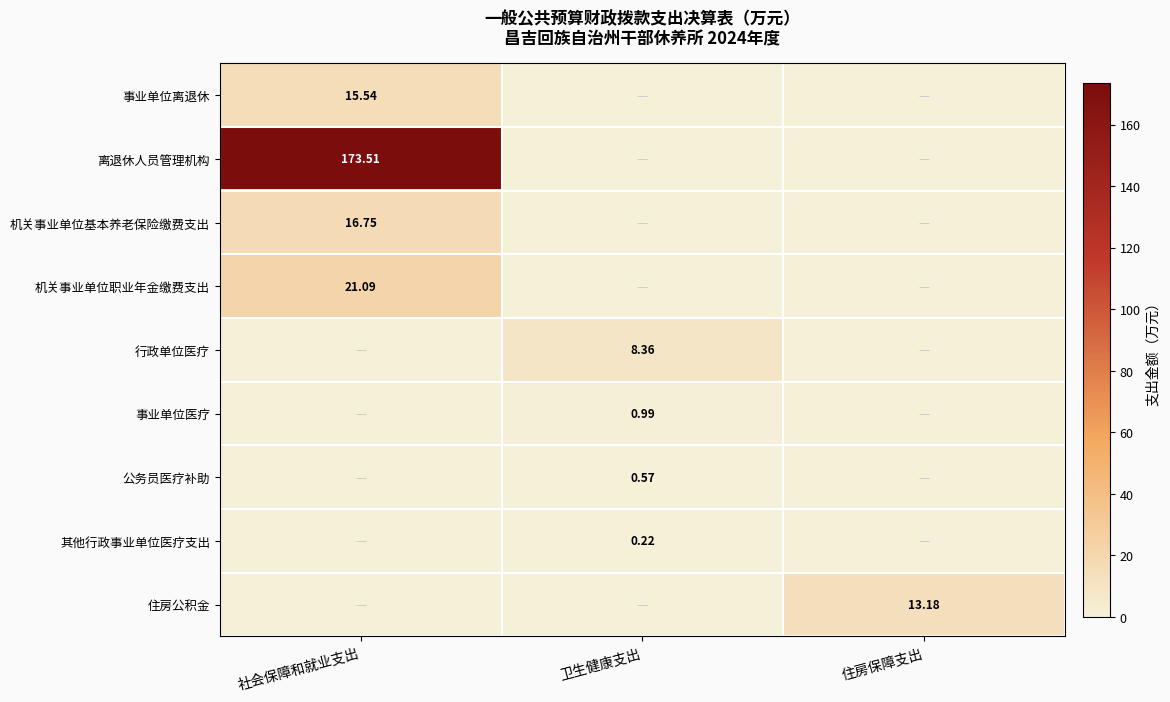

Which series changed the most between 卫生健康支出 and 住房保障支出?

住房公积金